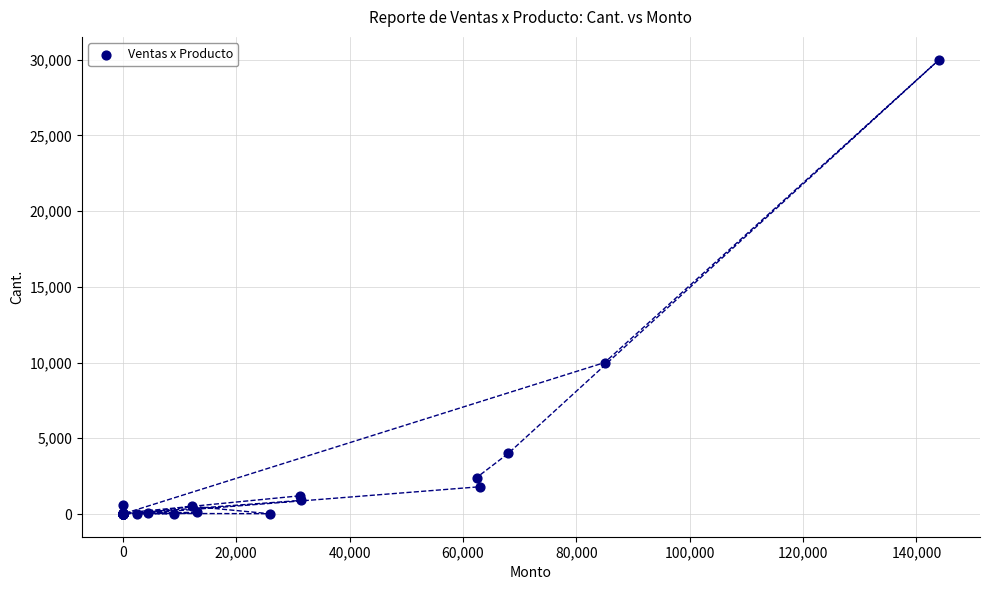

What Y value in the scatter plot is closest to 15000?

10000